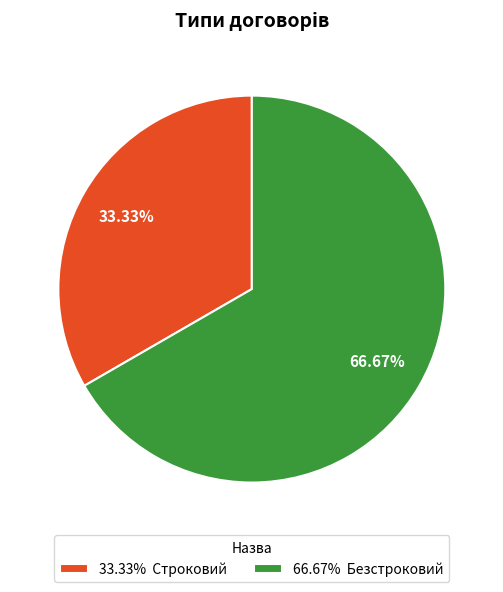

Which has a higher value, 33.33% Строковий or 66.67% Безстроковий?

66.67% Безстроковий